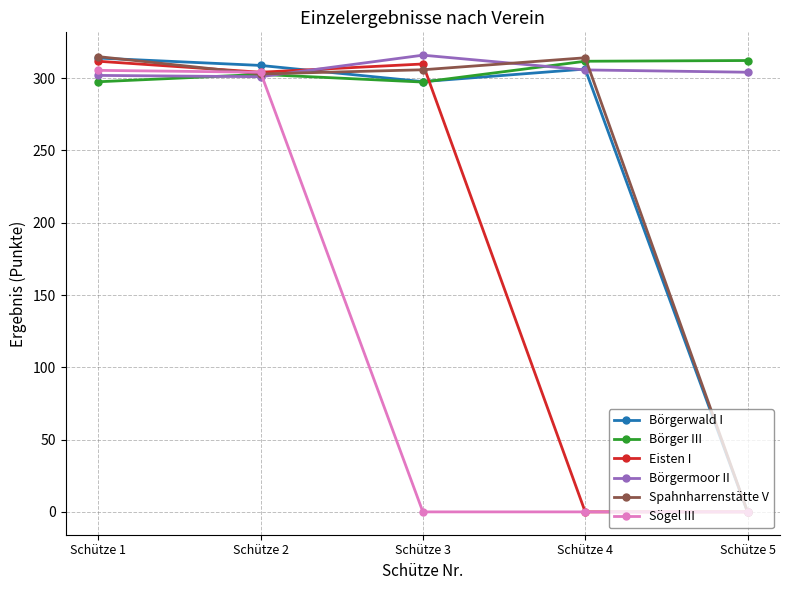

What is the total value across all series at Schütze 4?

1237.8